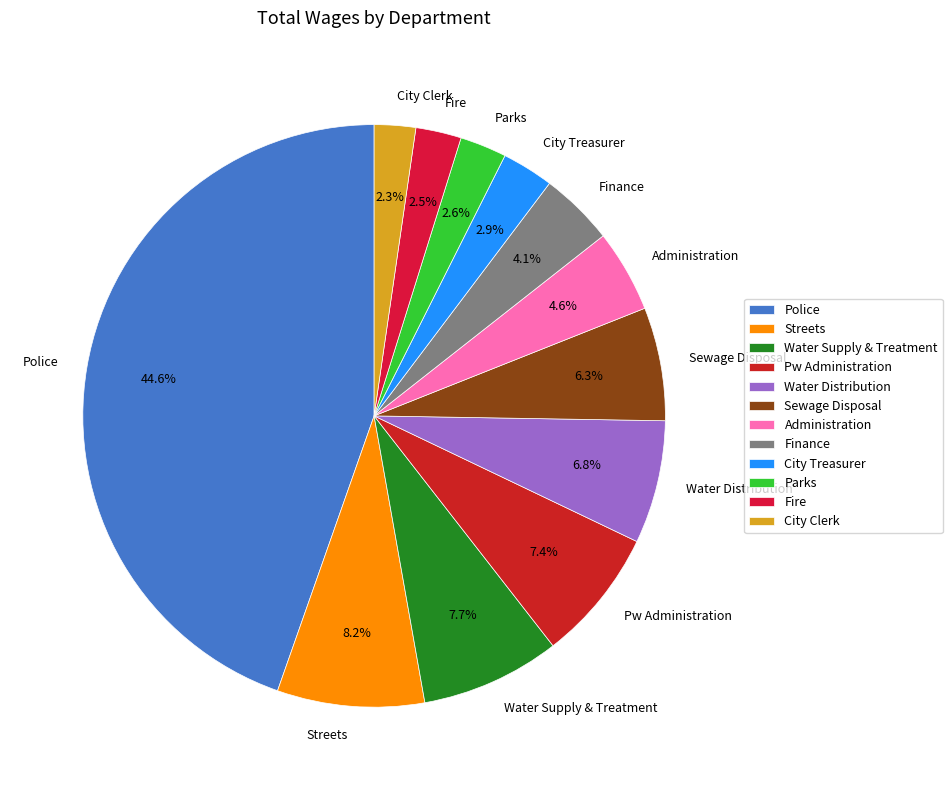

Between Pw Administration and Water Distribution, which is larger?

Pw Administration